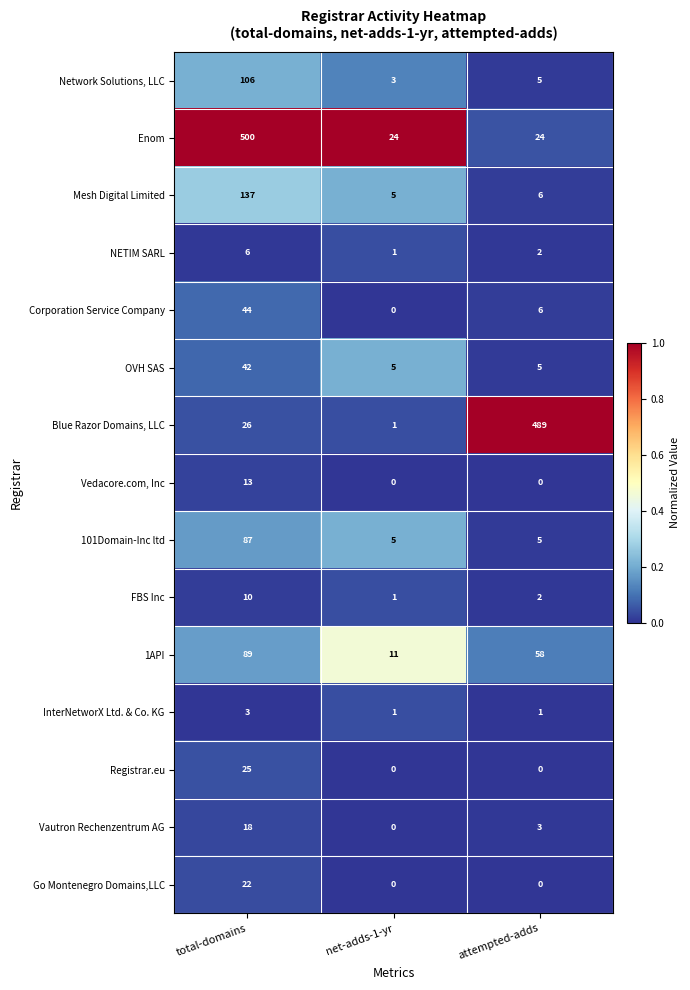

The Vautron Rechenzentrum AG series shows 1 at attempted-adds. True or false?

False